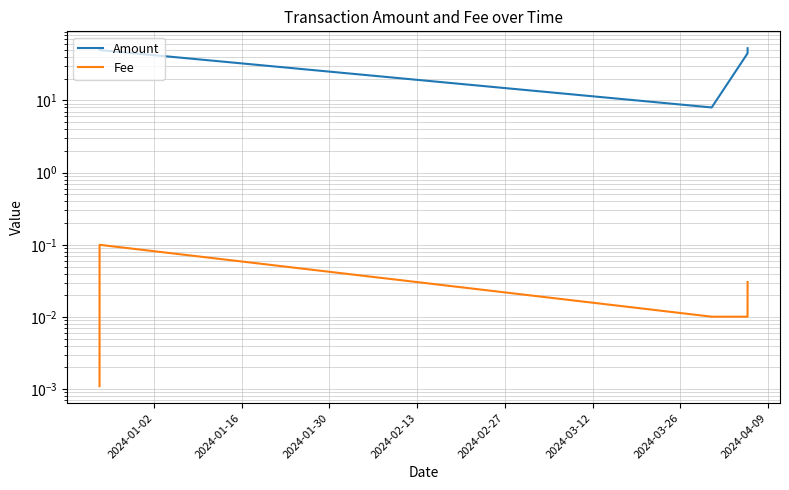

What is the minimum value for Amount?

8.0